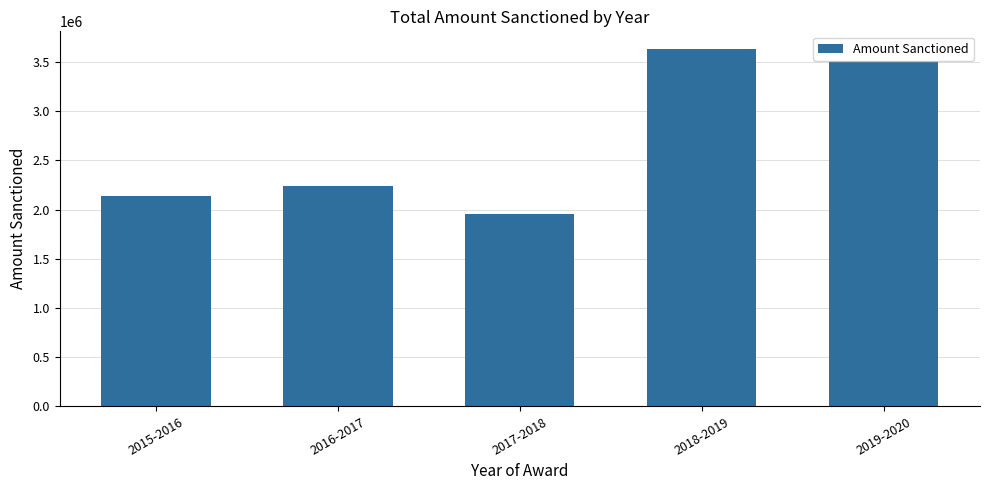

Reading left to right, transcribe all the data shown in this chart.

2015-2016=2135000	2016-2017=2244000	2017-2018=1950000	2018-2019=3630000	2019-2020=3505000